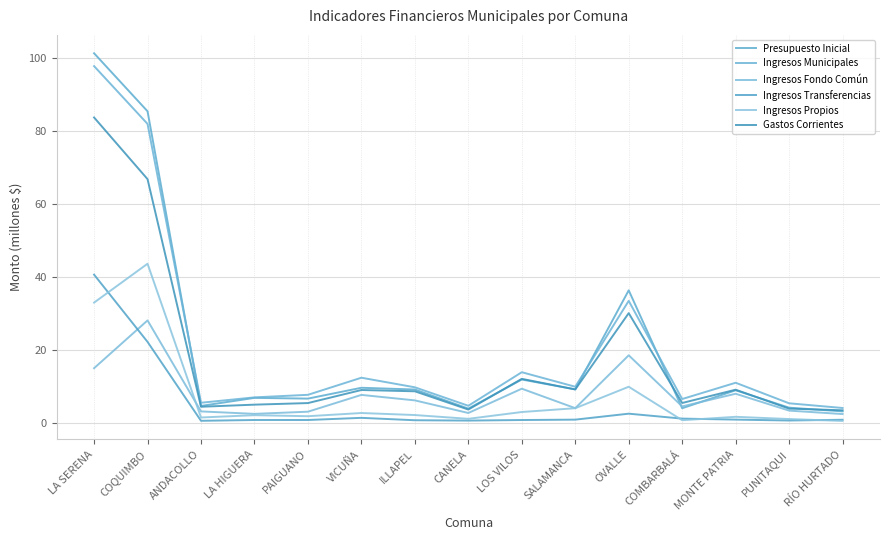

At which category is the sum across all series the highest?

LA SERENA